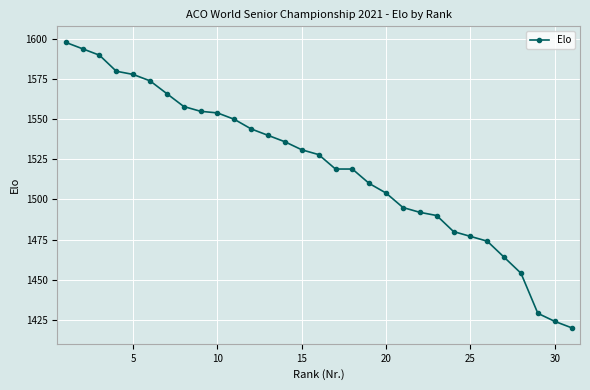

What is the difference between the maximum and minimum values?

178